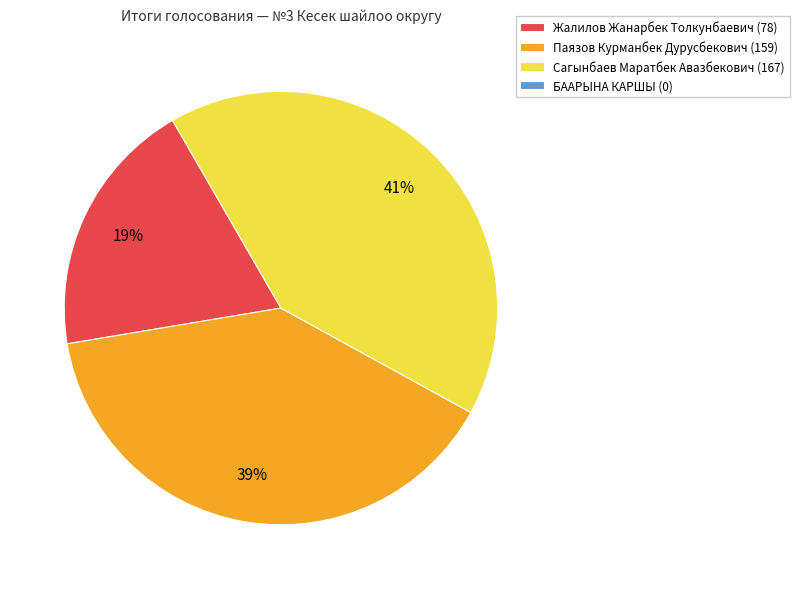

Is there any slice that represents more than half of the pie?

No